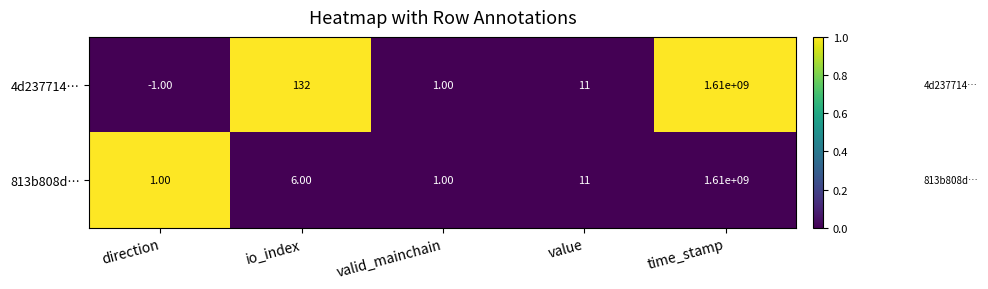

What is the difference between the maximum and minimum values in the 813b808d… series?

1609999999